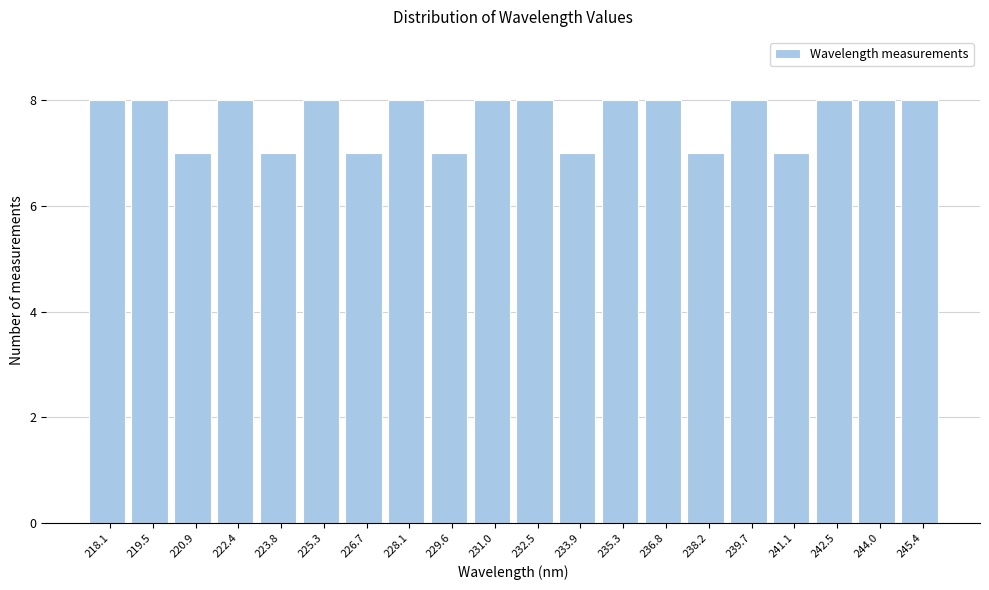

Reading left to right, transcribe all the data shown in this chart.

8	8	7	8	7	8	7	8	7	8	8	7	8	8	7	8	7	8	8	8